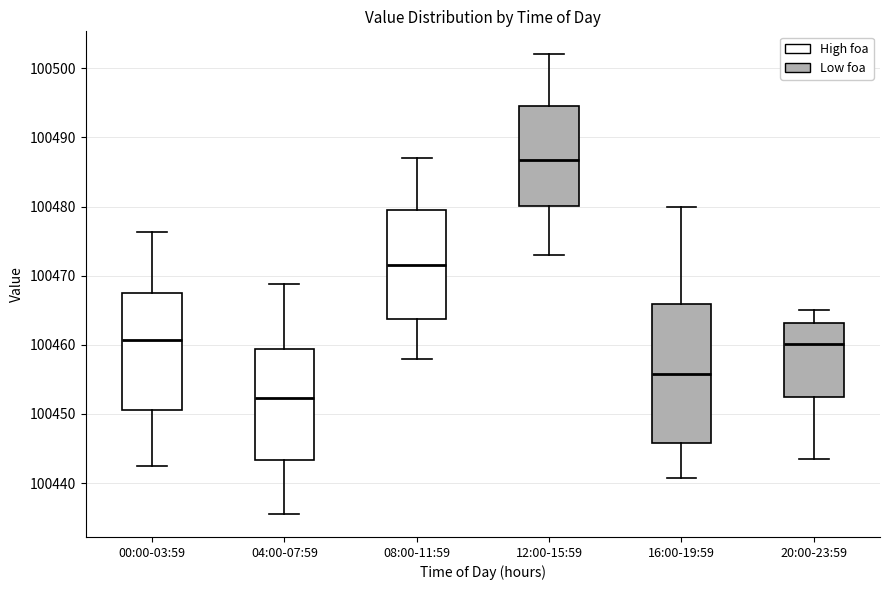

Where does the lower whisker of the box for 04:00-07:59 end on the y-axis? The values are not printed on the chart, so give them approximately, as read against the axis.

100436